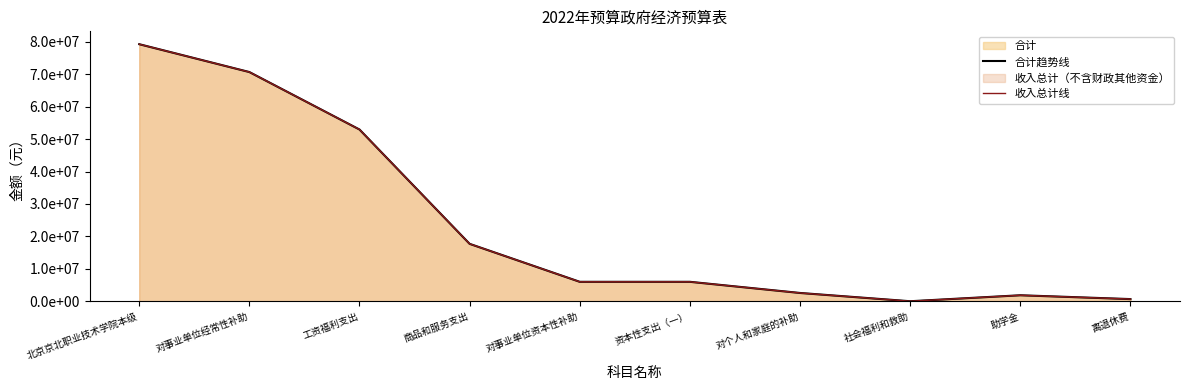

Reading right to left, transcribe all the data shown in this chart.

合计趋势线: 离退休费=684820	助学金=1865000	社会福利和救助=22848	对个人和家庭的补助=2572668	资本性支出（一）=6010000	对事业单位资本性补助=6010000	商品和服务支出=17710145	工资福利支出=52951753	对事业单位经常性补助=70661898	北京京北职业技术学院本级=79244566
收入总计线: 离退休费=684820	助学金=1865000	社会福利和救助=22848	对个人和家庭的补助=2572668	资本性支出（一）=6010000	对事业单位资本性补助=6010000	商品和服务支出=17710145	工资福利支出=52951753	对事业单位经常性补助=70661898	北京京北职业技术学院本级=79244566